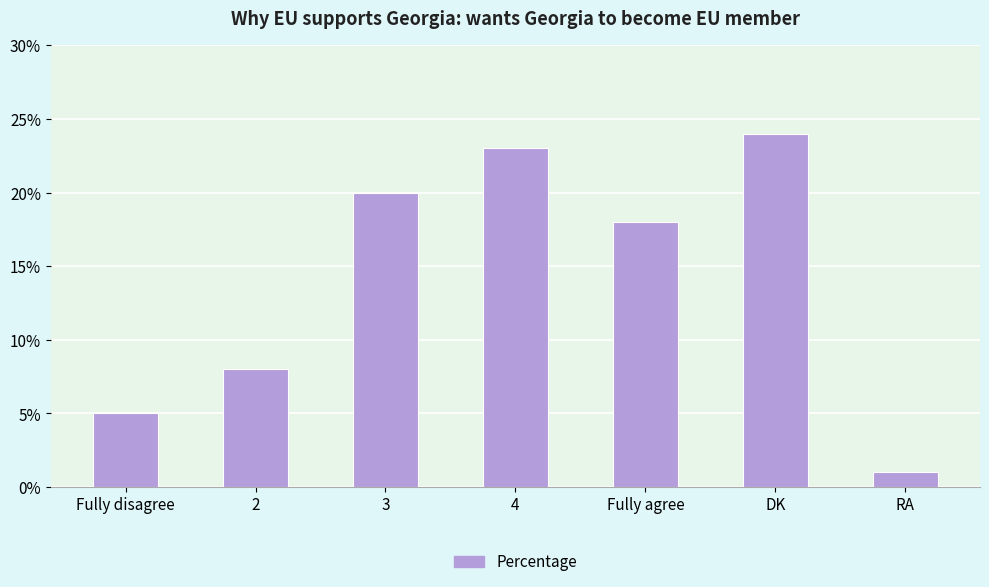

True or false: the data shows 18 at Fully agree.

True